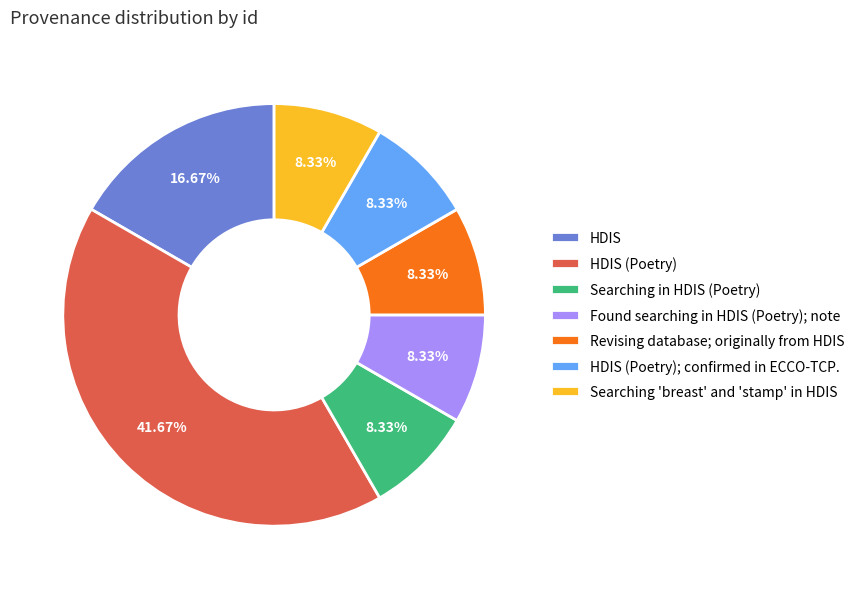

To the nearest percent, what portion does Revising database; originally from HDIS represent?

8%